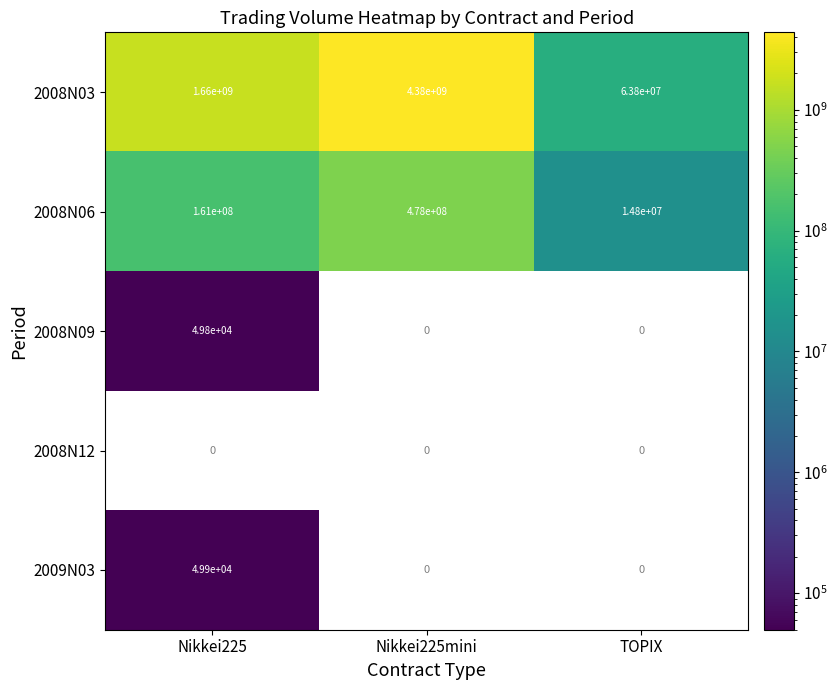

At which label is 2008N06 closest to 246400000?

Nikkei225